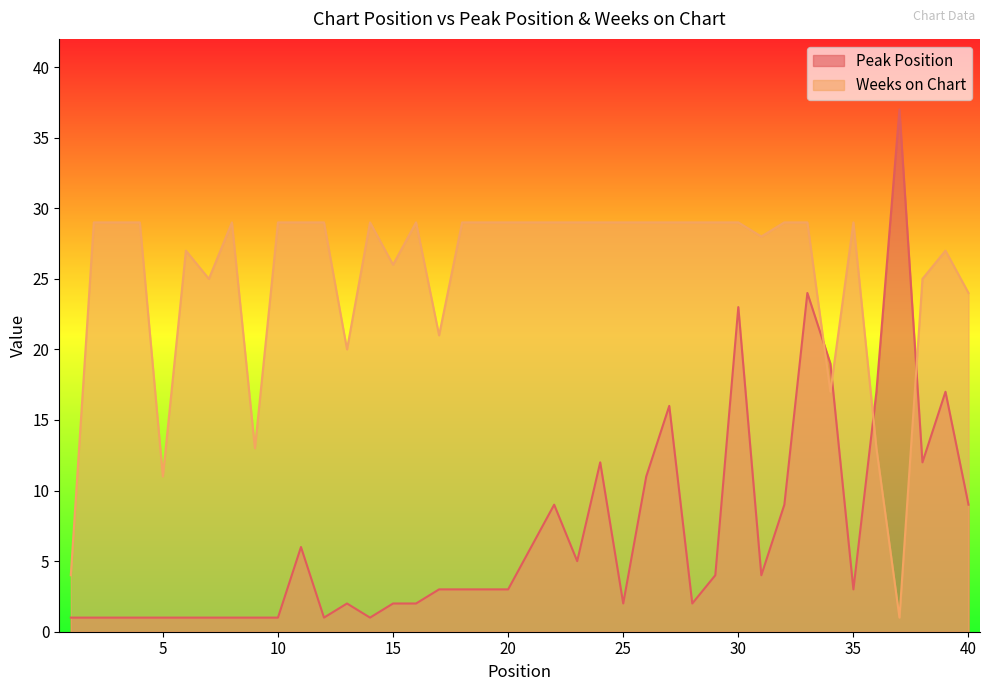

List the series in order of their peak value, lowest first.

Weeks on Chart, Peak Position